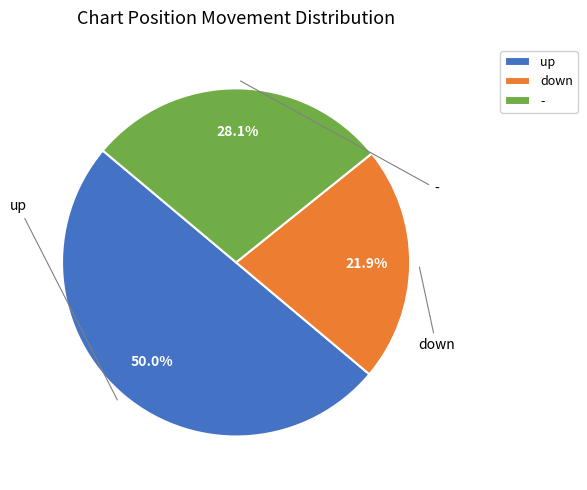

True or false: up accounts for 62% of the total.

False